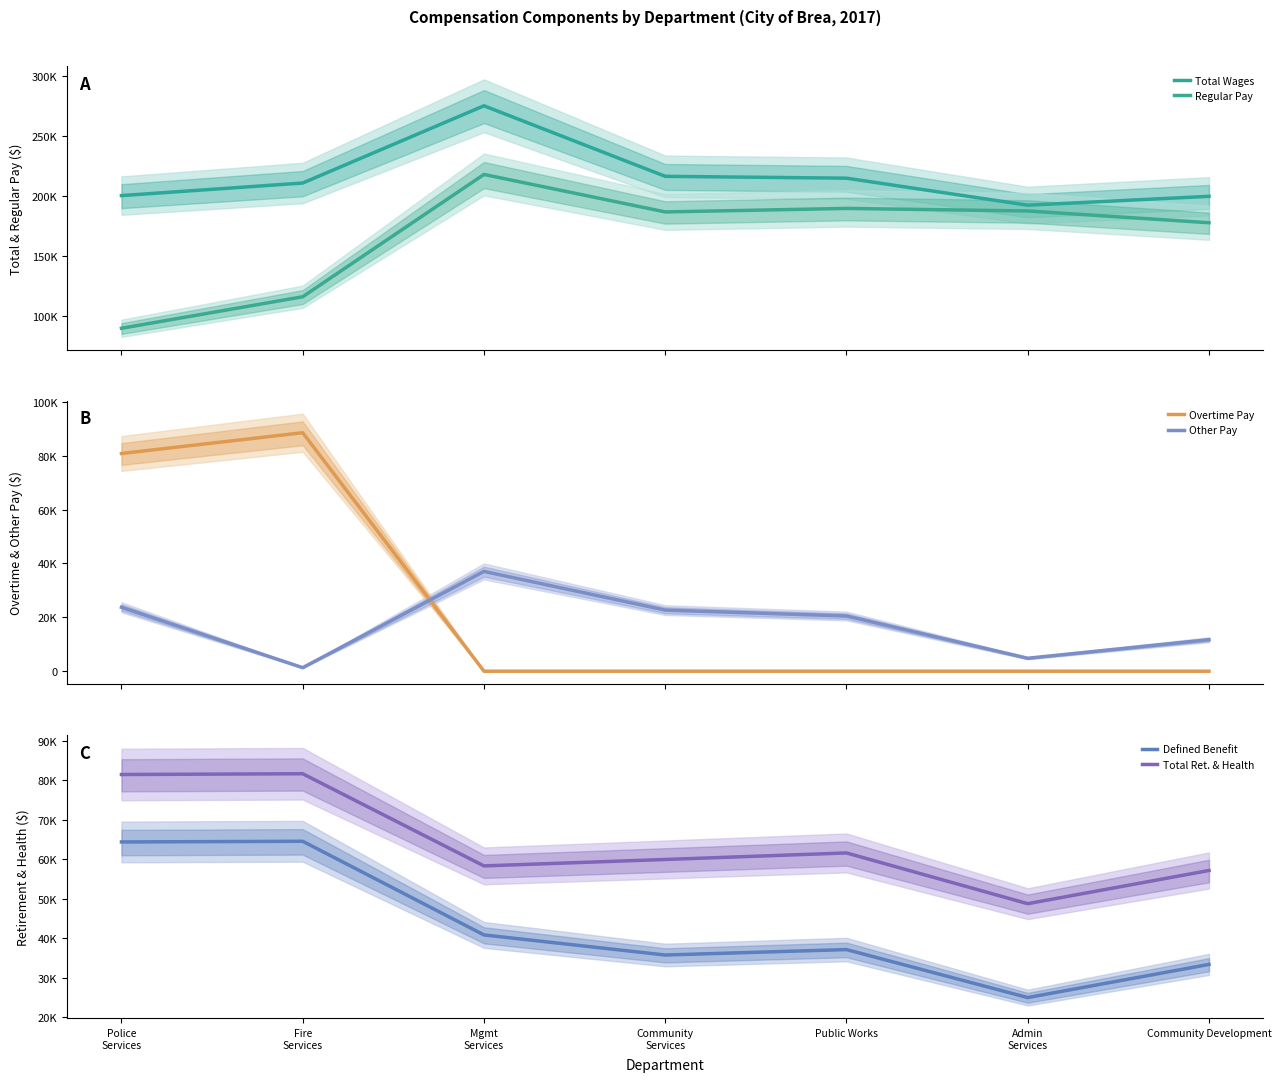

What are all the series names shown in the legend?

Total Wages, Regular Pay, Overtime Pay, Other Pay, Defined Benefit, Total Ret. & Health